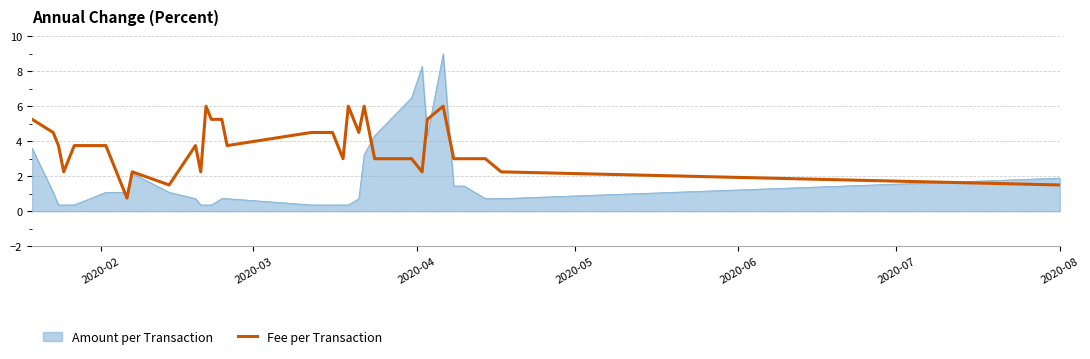

What is the lowest value of the Fee per Transaction series?

0.8